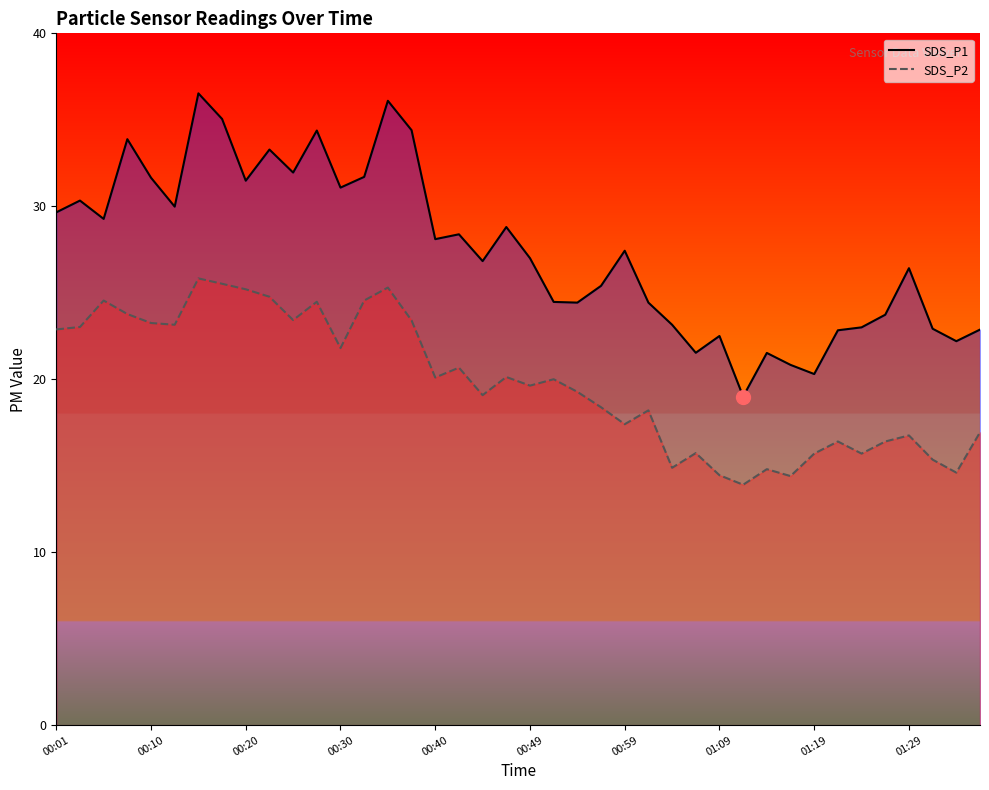

Which series has the widest spread of values?

SDS_P1 line